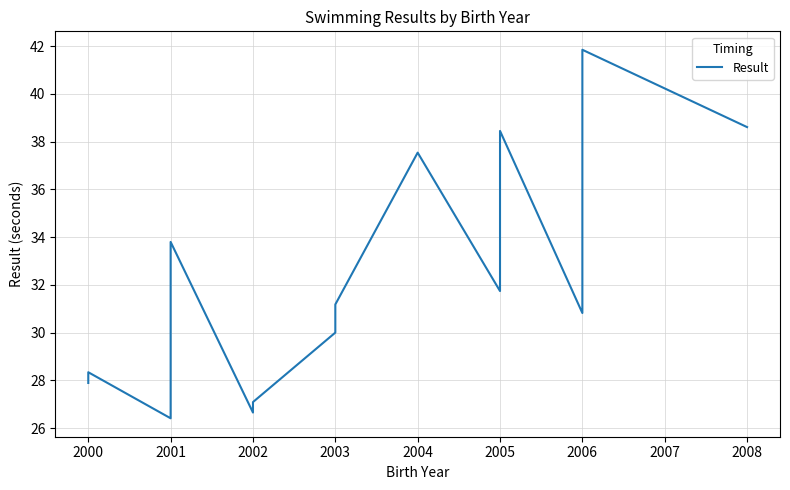

What is the average value?

31.8